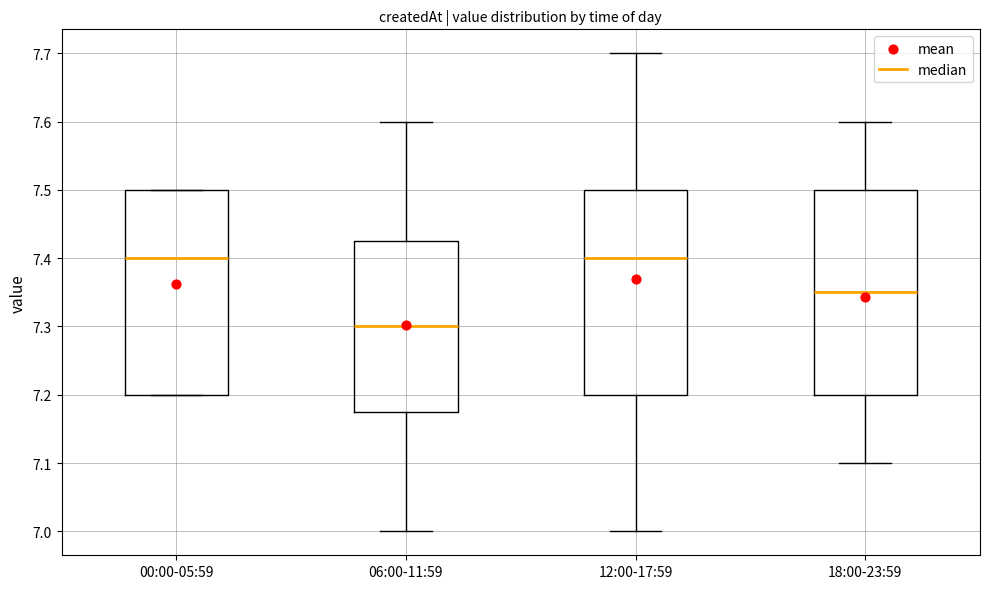

Reading left to right, transcribe this box plot: for each box, give where its median line is, the range the box spans, and where its two whiskers end, as read against the y-axis. The values are not printed on the chart, so give them approximately, as read against the axis.

00:00-05:59: median 7.40, box 7.20 to 7.50, whiskers 7.20 to 7.50
06:00-11:59: median 7.30, box 7.18 to 7.43, whiskers 7.00 to 7.60
12:00-17:59: median 7.40, box 7.20 to 7.50, whiskers 7.00 to 7.70
18:00-23:59: median 7.35, box 7.20 to 7.50, whiskers 7.10 to 7.60